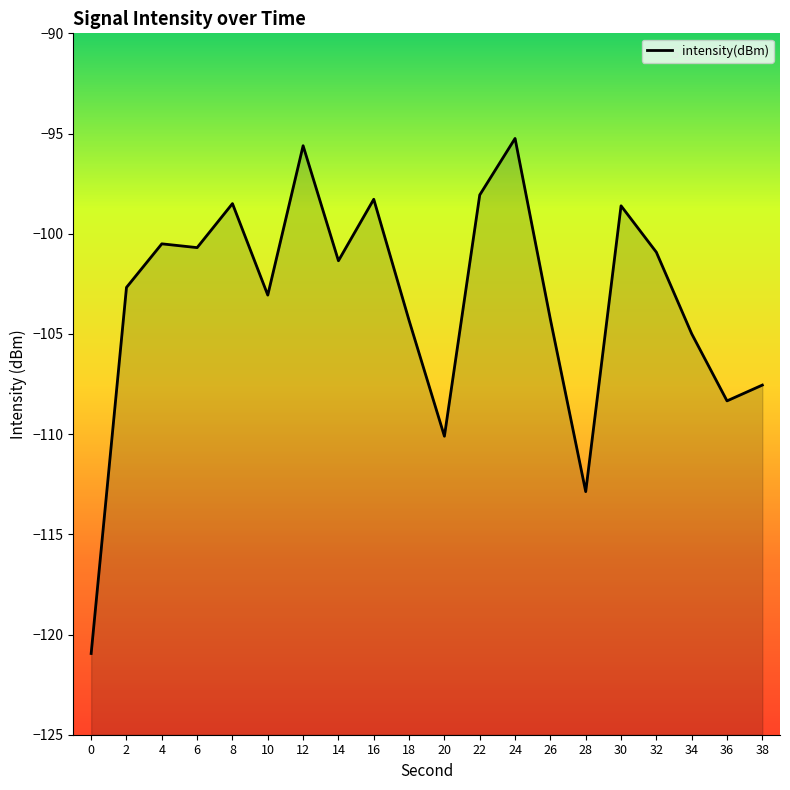

What is the change in value from 24 to 26?

-9.0